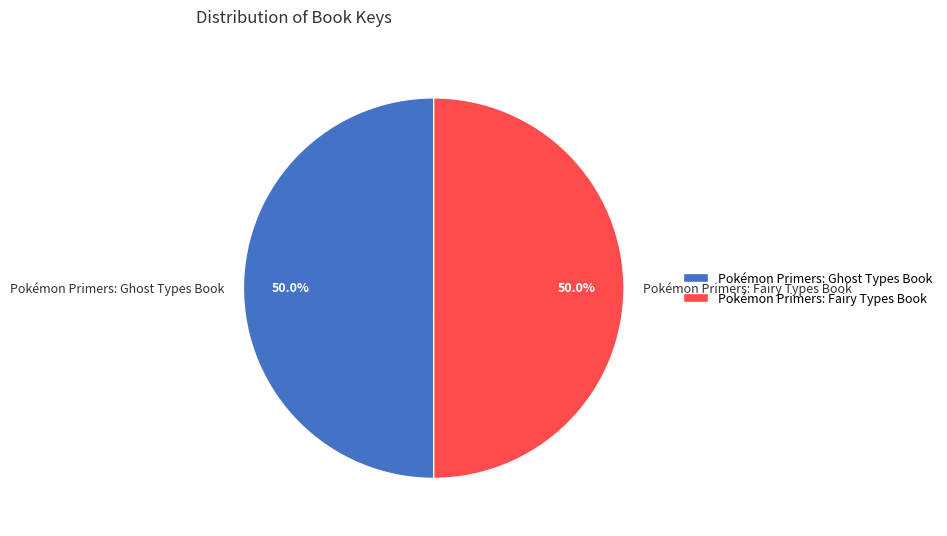

To the nearest percent, what percentage of the pie is Pokémon Primers: Fairy Types Book?

50%